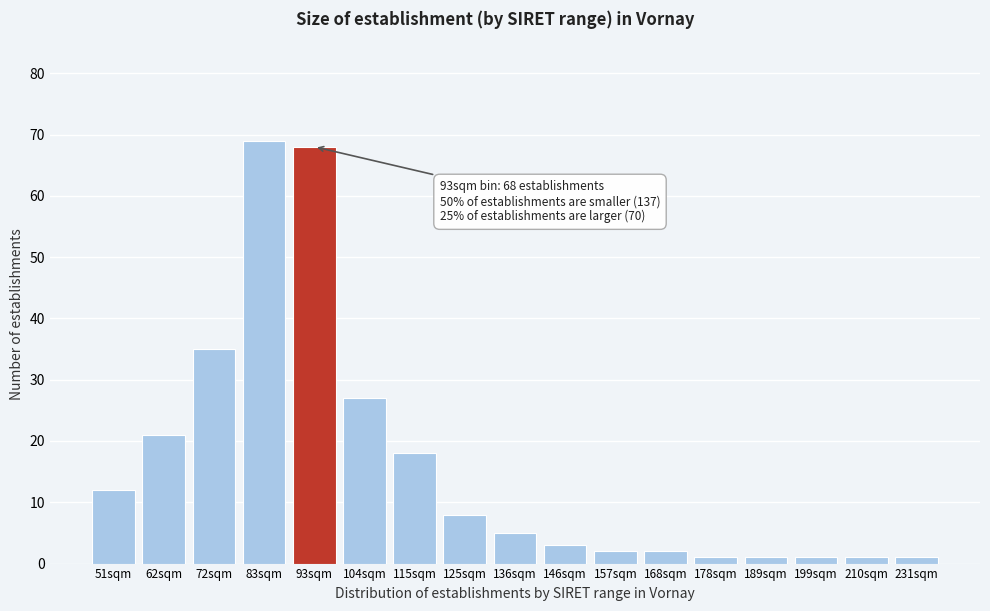

Reading left to right, what are all the values shown in this chart?

51sqm=12	62sqm=21	72sqm=35	83sqm=69	93sqm=68	104sqm=27	115sqm=18	125sqm=8	136sqm=5	146sqm=3	157sqm=2	168sqm=2	178sqm=1	189sqm=1	199sqm=1	210sqm=1	231sqm=1